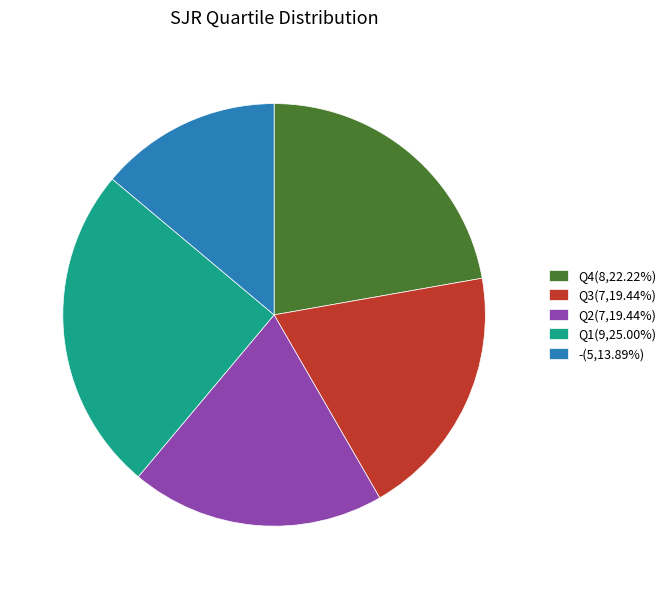

Is the sum of Q1(9,25.00%) and Q4(8,22.22%) greater than half?

No